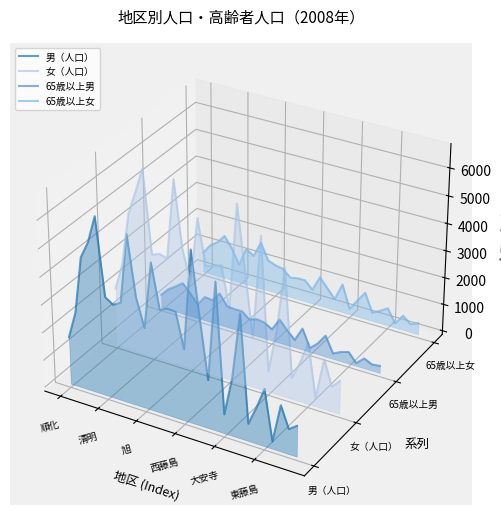

True or false: 男（人口） and 女（人口） cross at least once.

False